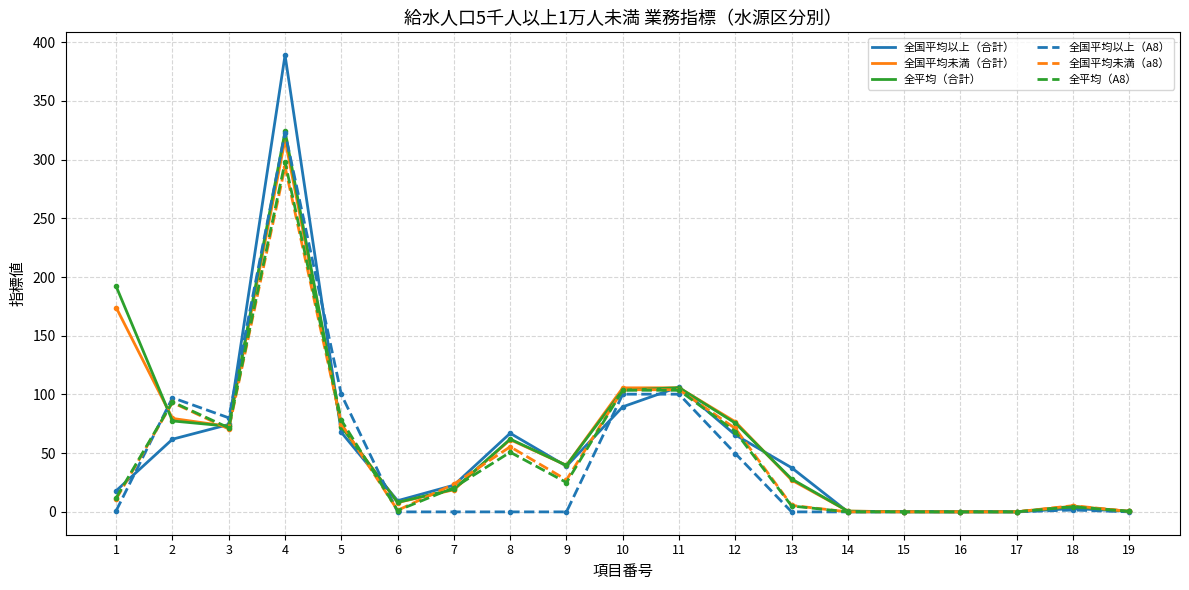

True or false: 全国平均以上（合計） has more than 1 points higher than both neighbors.

True